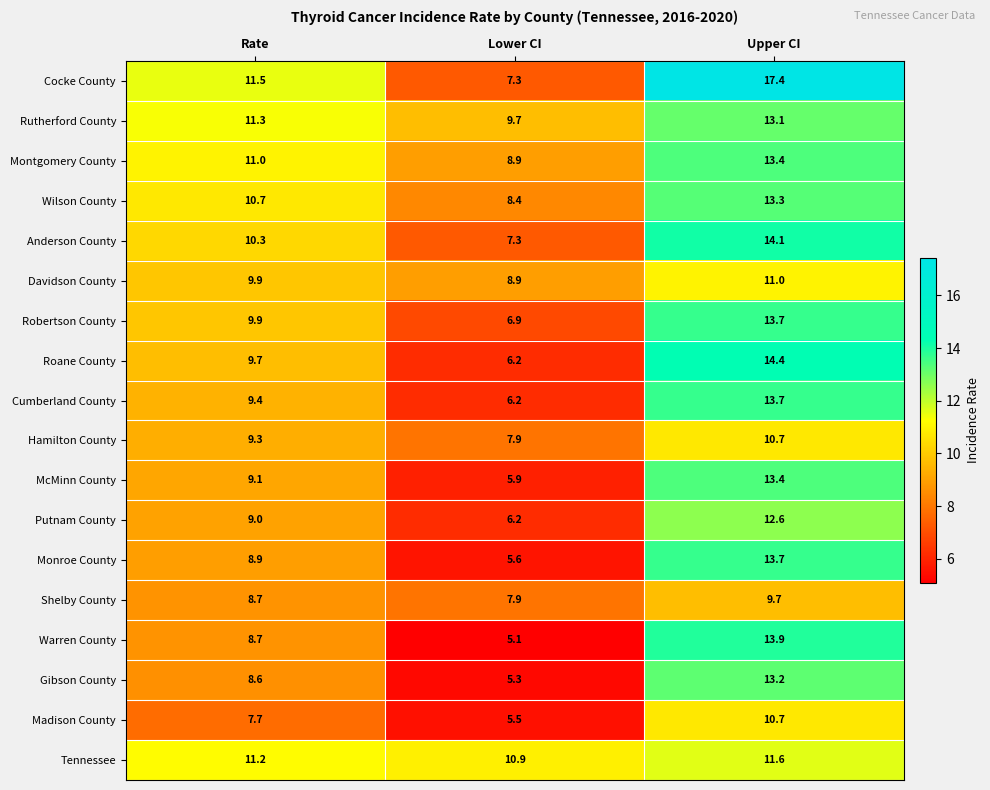

Where is Putnam County nearest to the value 9?

Rate